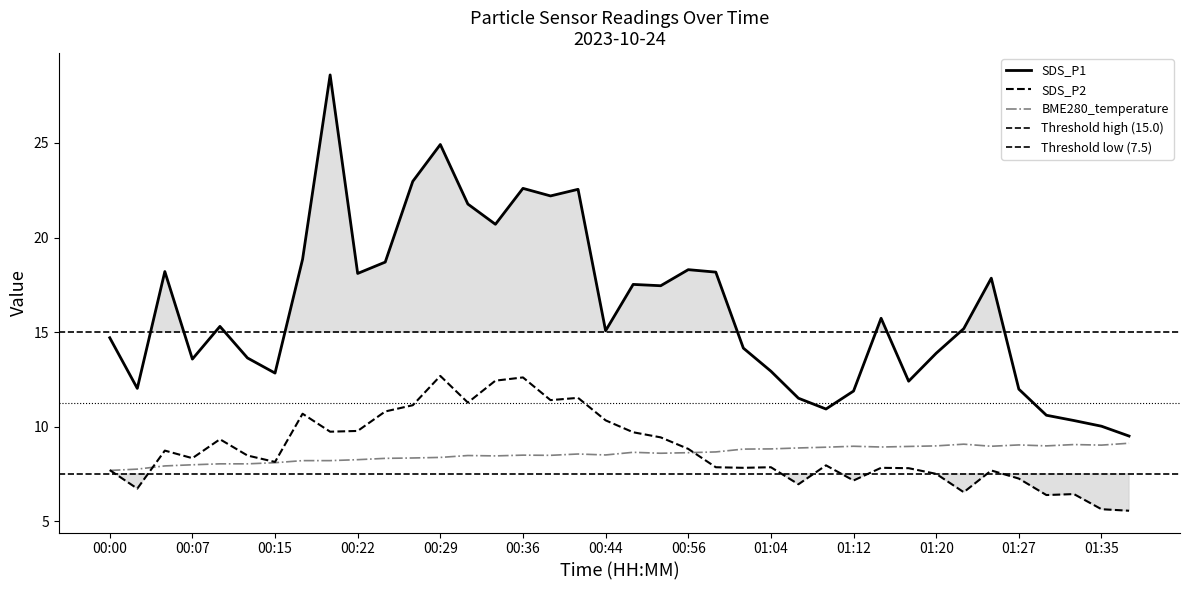

The SDS_P2 series shows 7.8 at 01:17. True or false?

True